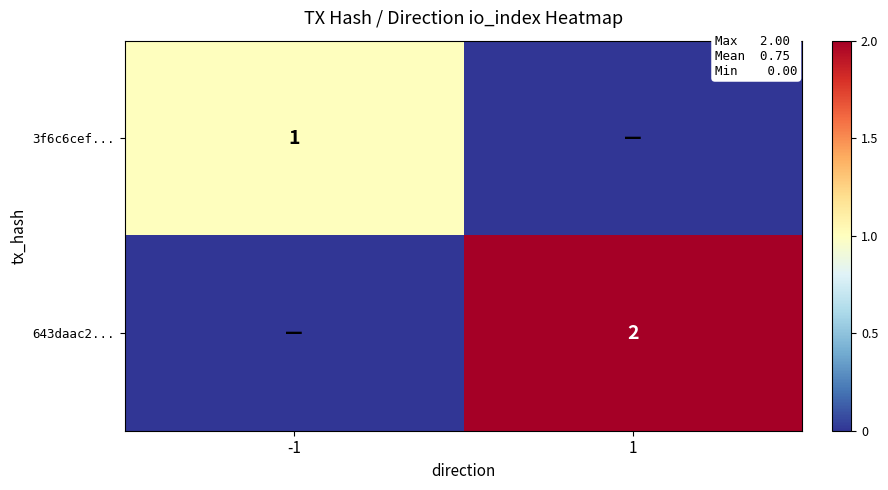

Is it true that 3f6c6cef... equals 0 at -1?

False